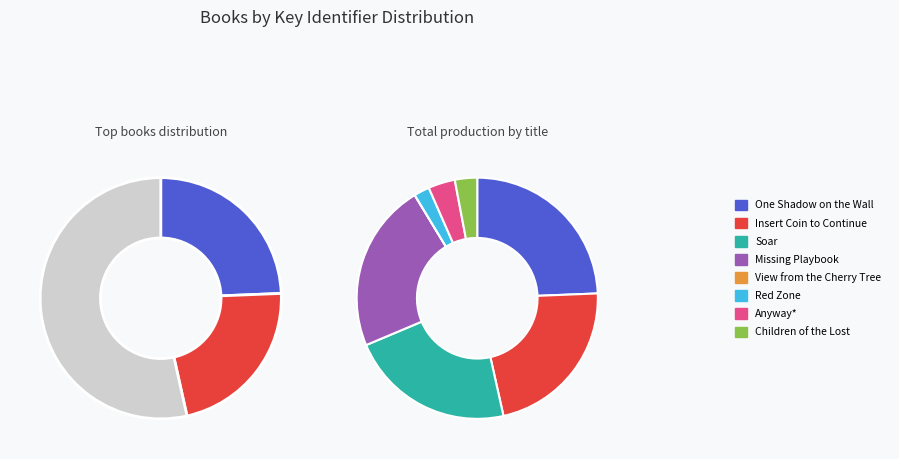

Which category has the smallest portion of the pie?

View from the Cherry Tree